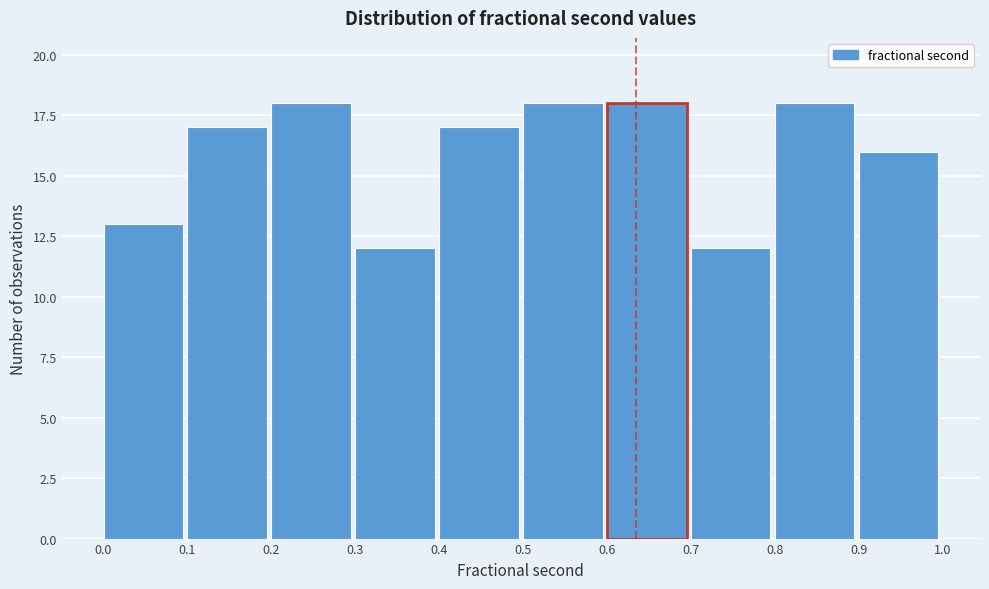

Reading left to right, transcribe this chart: for each bar, give the range it covers on the x-axis and its height. The values are not printed on the chart, so give them approximately, as read against the axis.

0.0 to 0.1: 13
0.1 to 0.2: 17
0.2 to 0.3: 18
0.3 to 0.4: 12
0.4 to 0.5: 17
0.5 to 0.6: 18
0.6 to 0.7: 18
0.7 to 0.8: 12
0.8 to 0.9: 18
0.9 to 1.0: 16